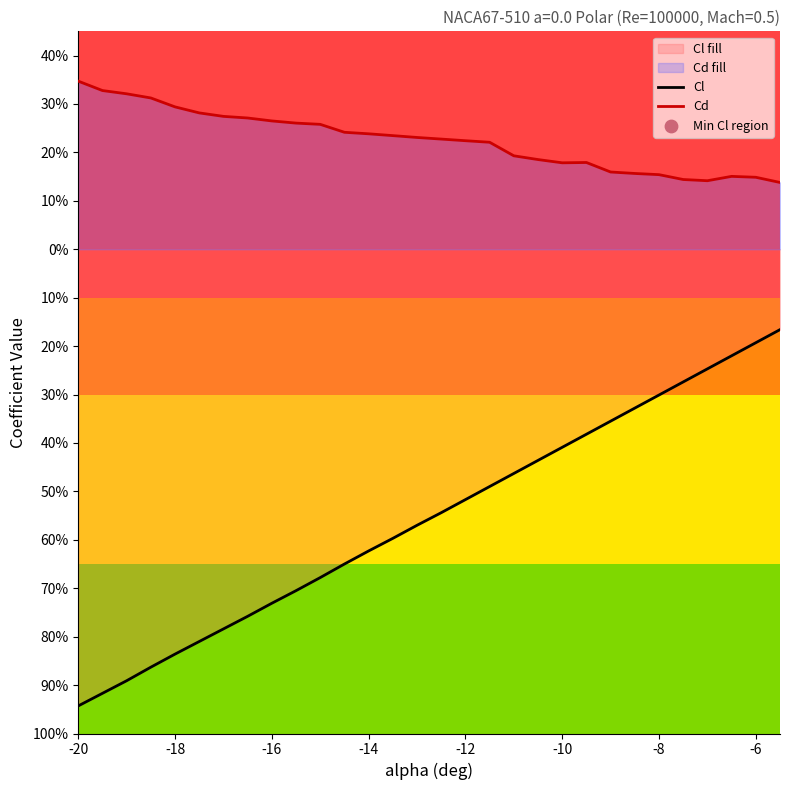

Which series has the widest spread of Y values?

Cl